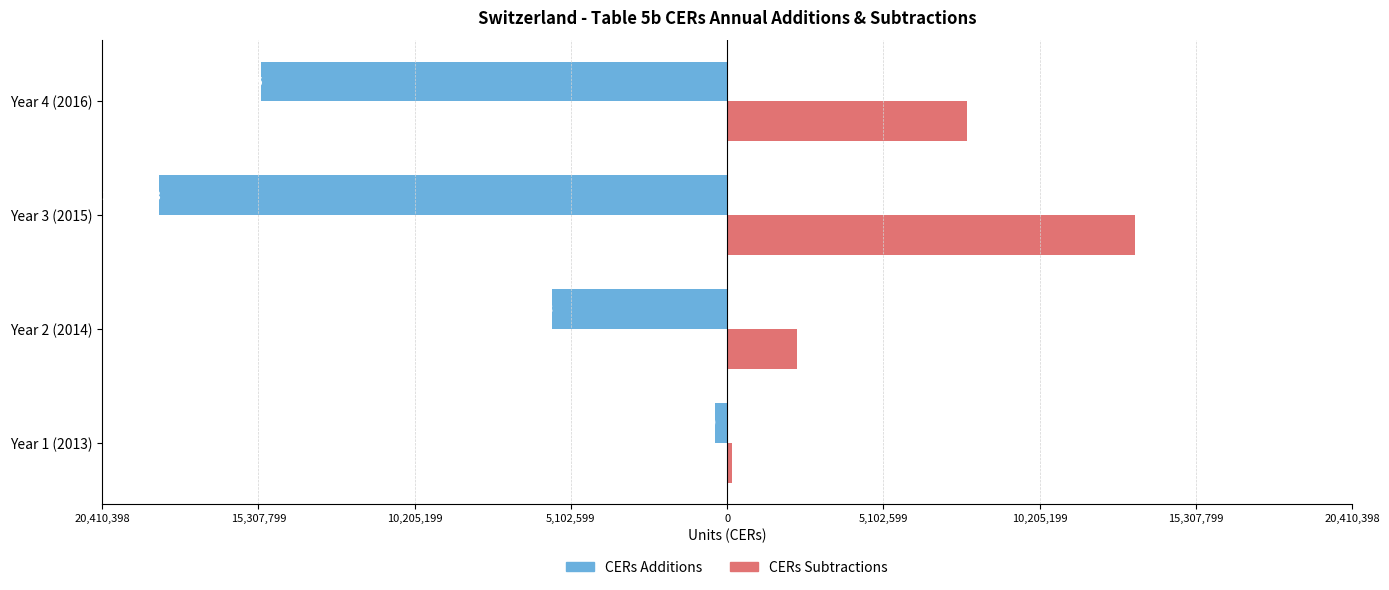

Which series has the widest spread of values?

CERs Additions